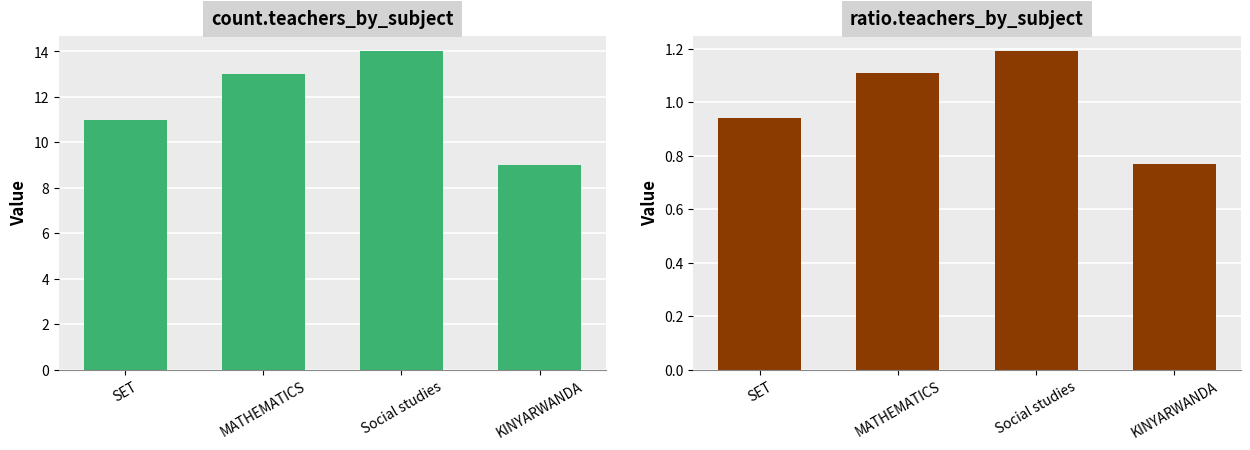

What position from the left is Social studies?

3